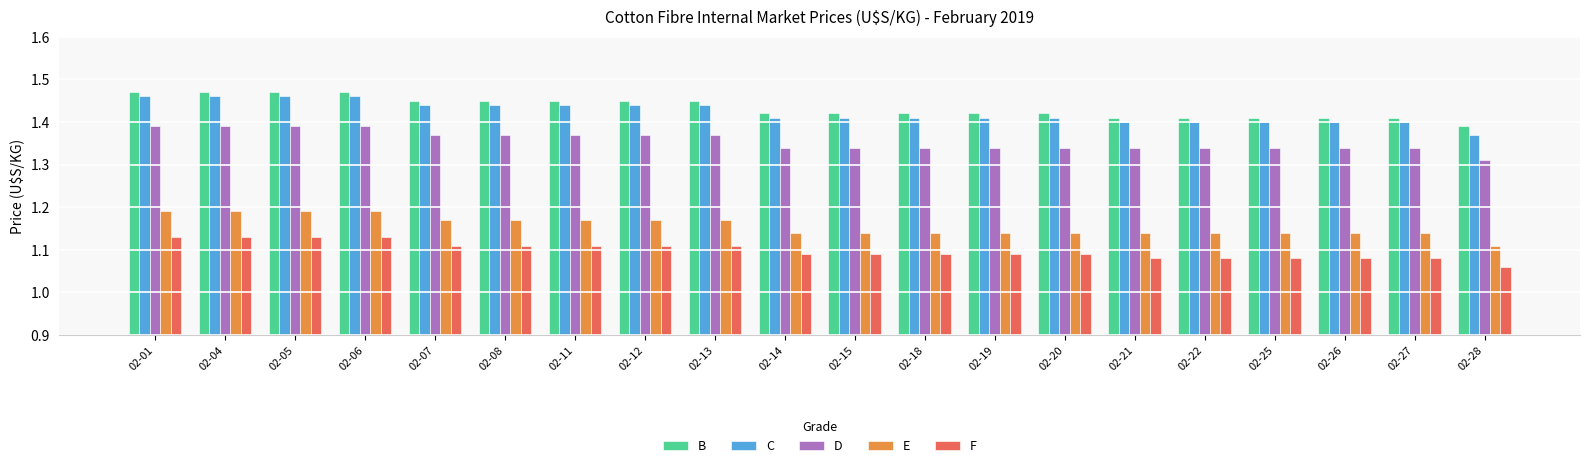

How many bars are there in each group?

5